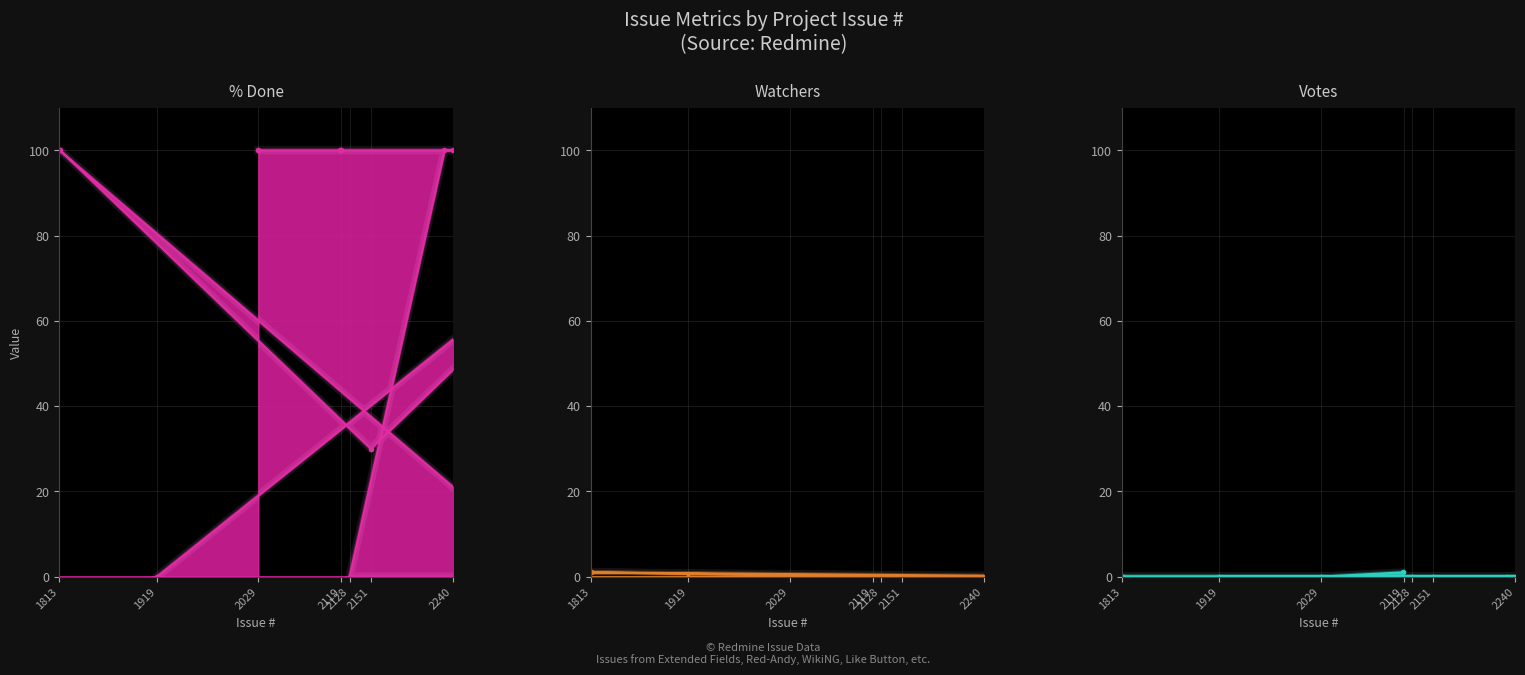

True or false: % Done and Votes intersect in this chart.

False